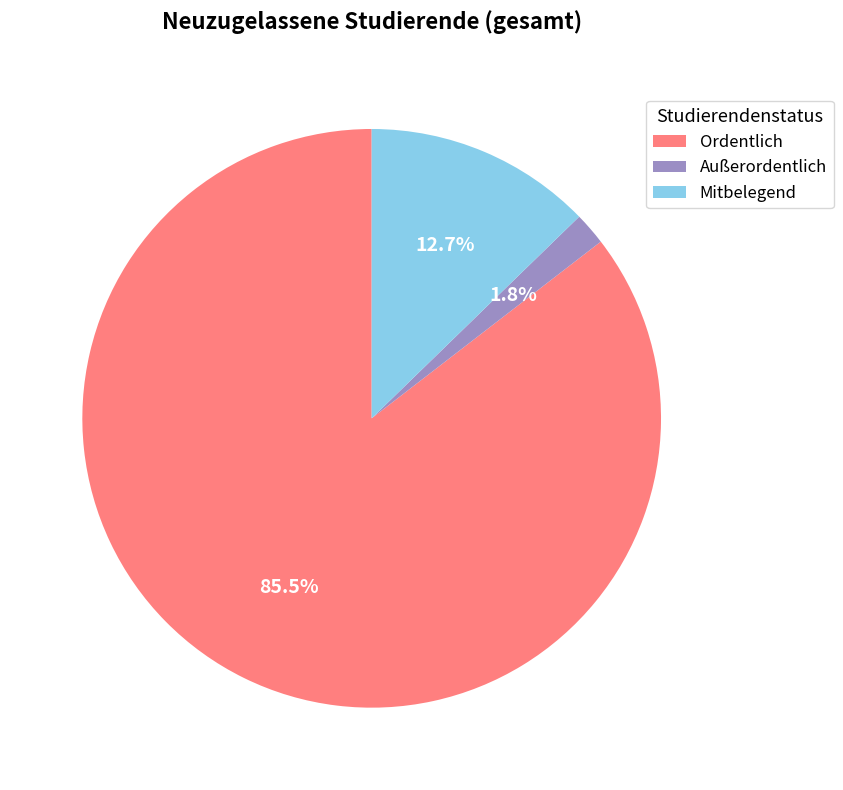

What is the majority slice?

Ordentlich